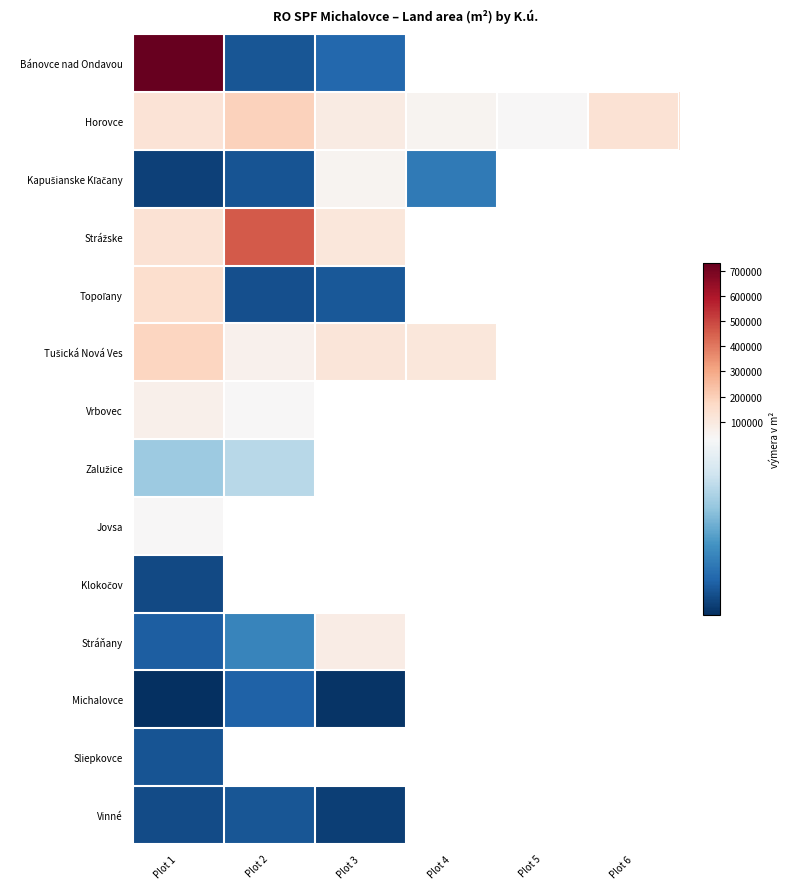

At which label is Topoľany closest to 76406?

Plot 3